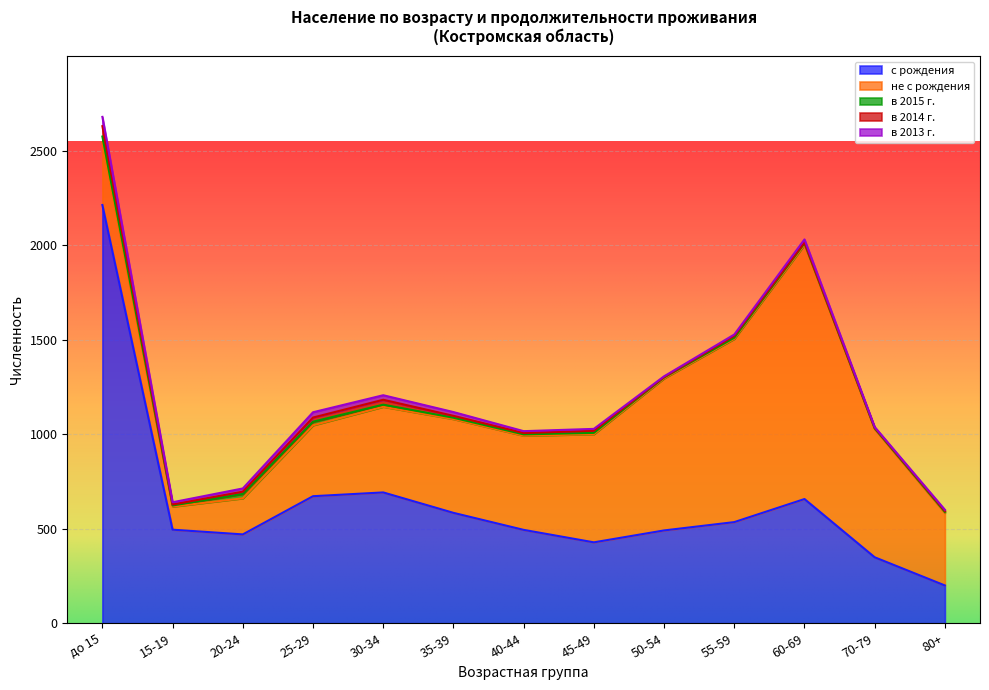

Which label corresponds to the smallest value in the chart?

50-54